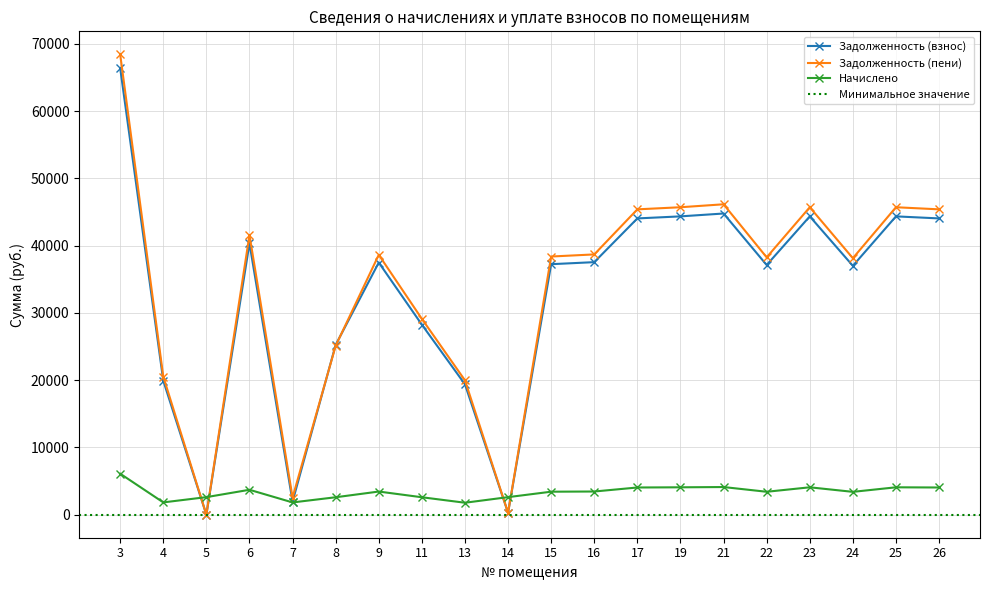

In Задолженность (взнос), how many points are lower than both neighbors (excluding endpoints)?

5